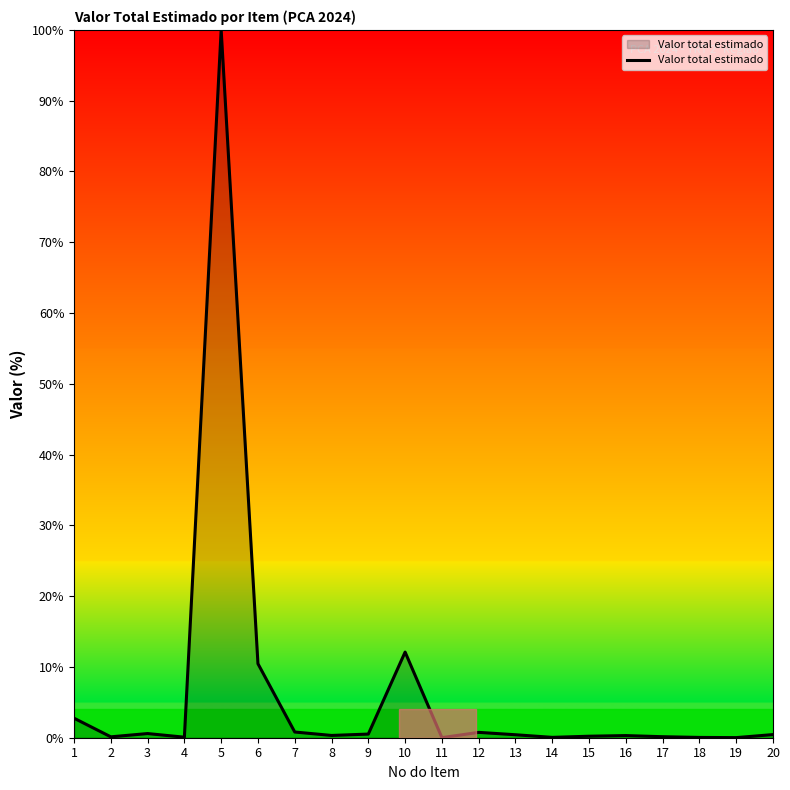

Which label corresponds to the largest value in the chart?

5